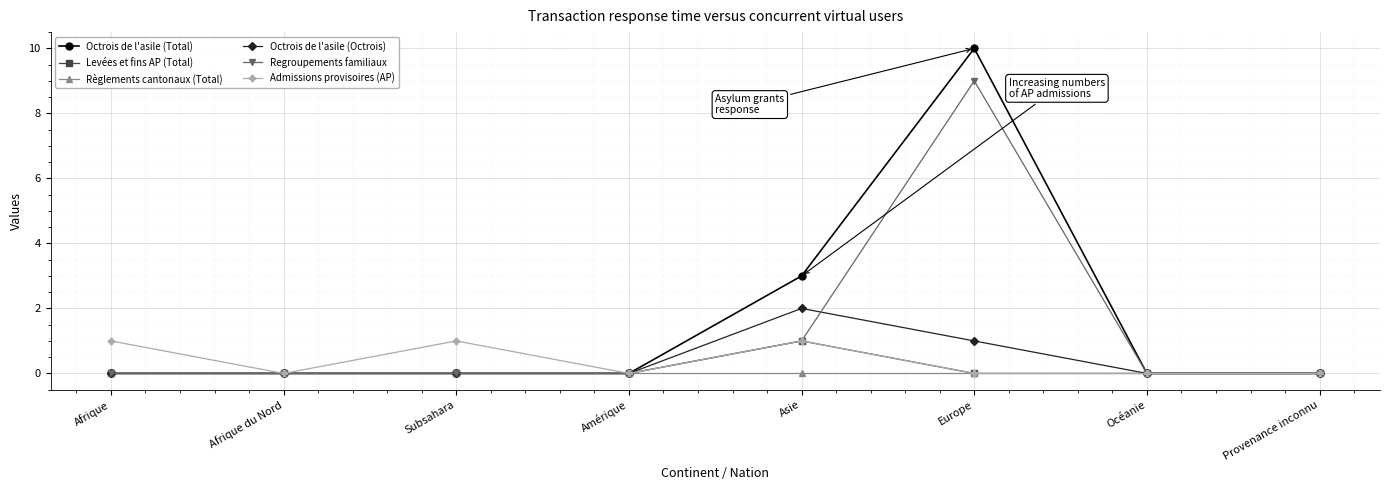

Reading left to right, what are all the values shown in this chart?

Octrois de l'asile (Total): 0	0	0	0	3	10	0	0
Levées et fins AP (Total): 0	0	0	0	1	0	0	0
Règlements cantonaux (Total): 0	0	0	0	0	0	0	0
Octrois de l'asile (Octrois): 0	0	0	0	2	1	0	0
Regroupements familiaux: 0	0	0	0	1	9	0	0
Admissions provisoires (AP): 1	0	1	0	1	0	0	0